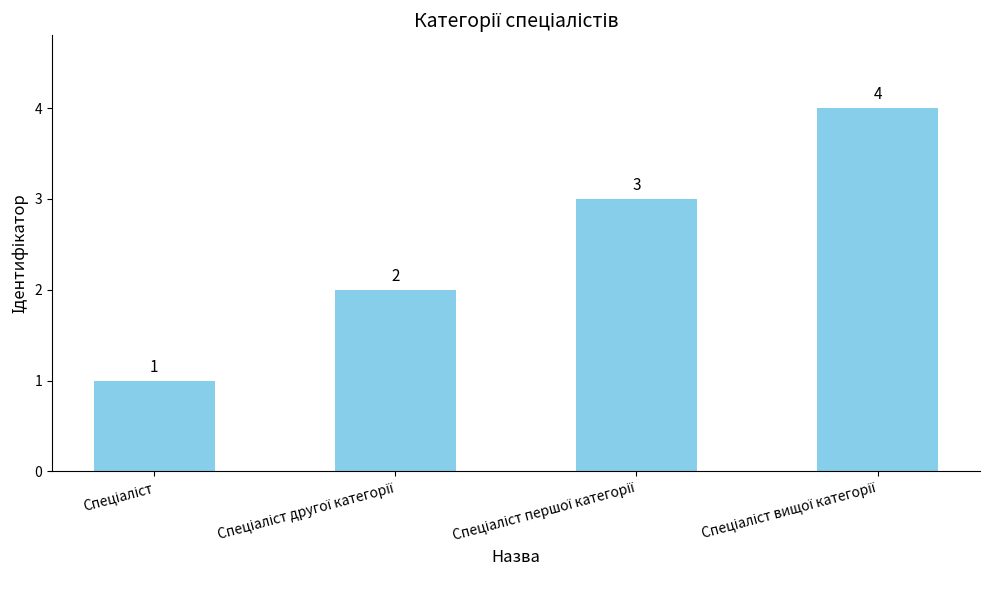

How many categories are shown in the chart?

4